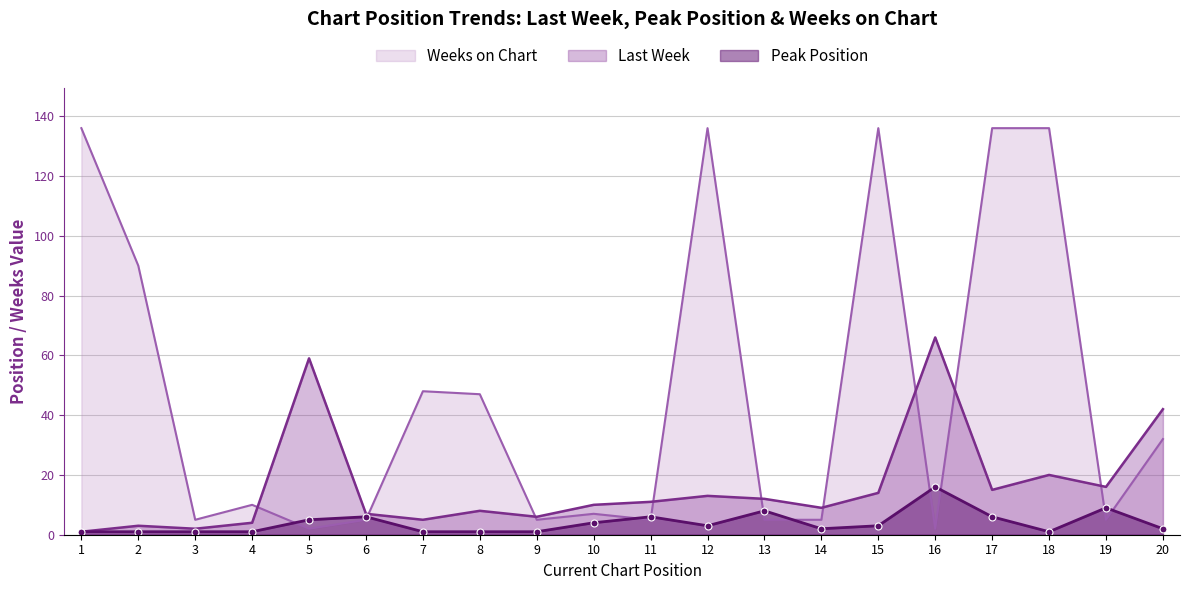

At 2, list the series in order from smallest to largest.

Peak Position, Last Week, Weeks on Chart